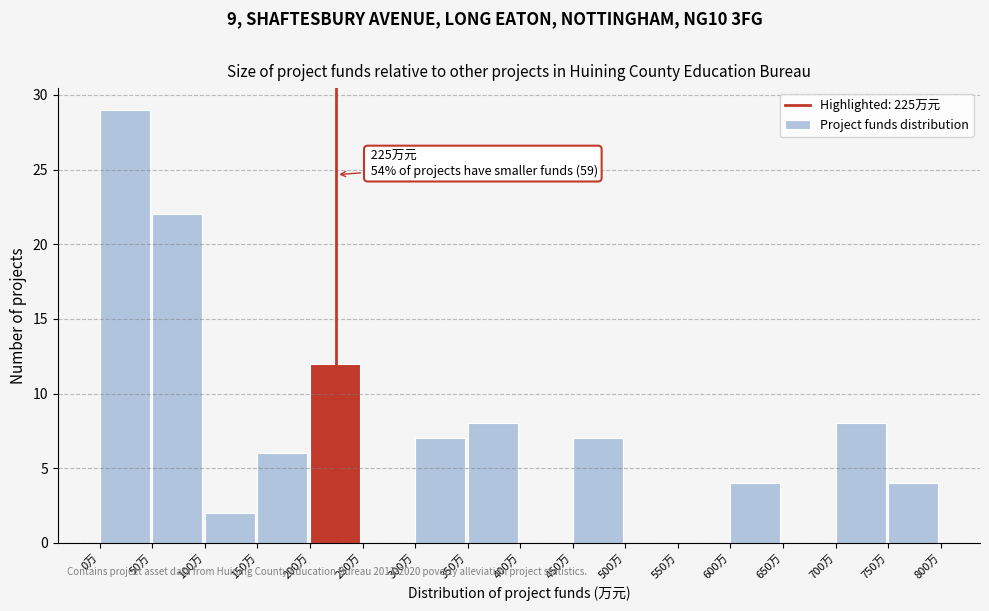

Over which range of the x-axis is the bar tallest?

0 to 50